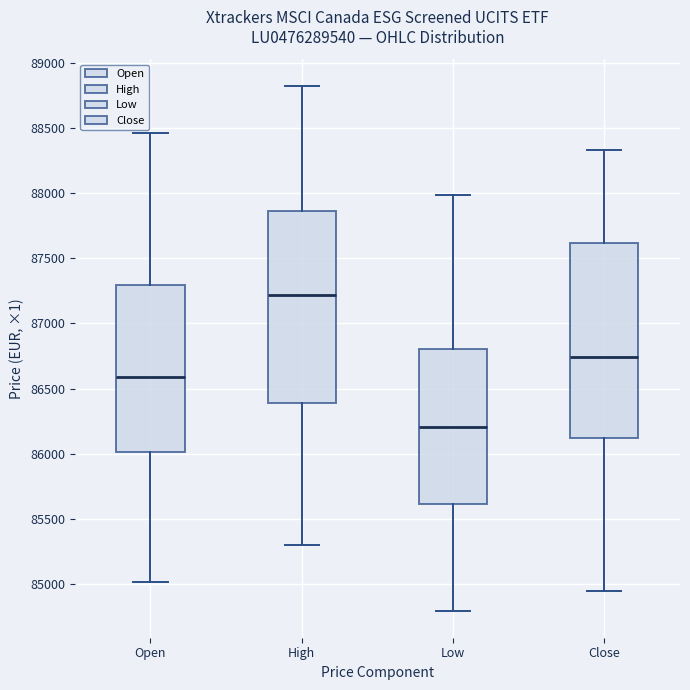

Where is the lower edge of the box for Close on the y-axis? The values are not printed on the chart, so give them approximately, as read against the axis.

86100